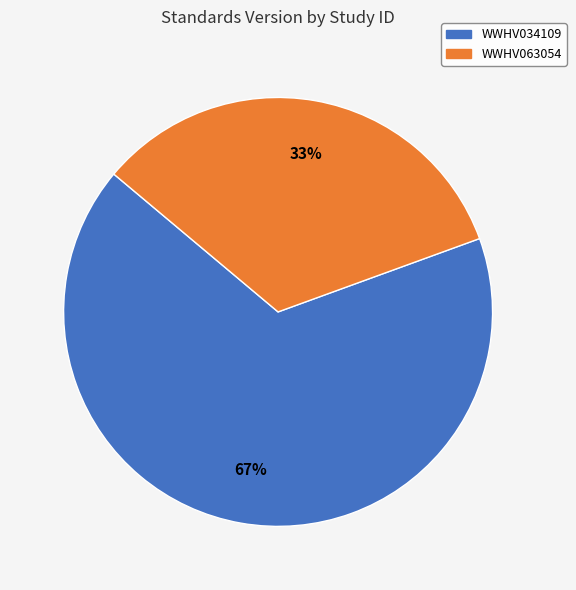

Is WWHV034109 the majority of the pie?

Yes